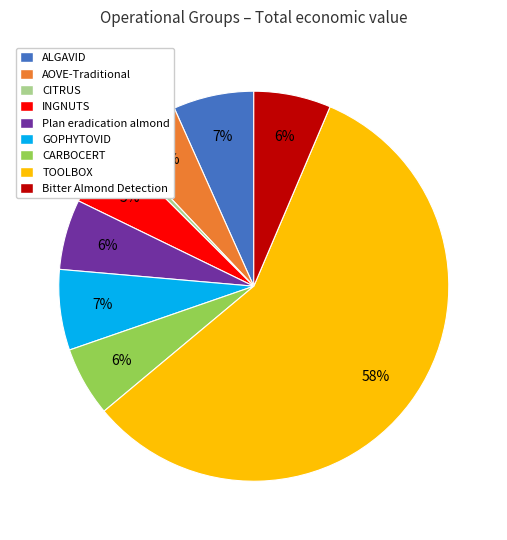

How many segments does this pie chart have?

9